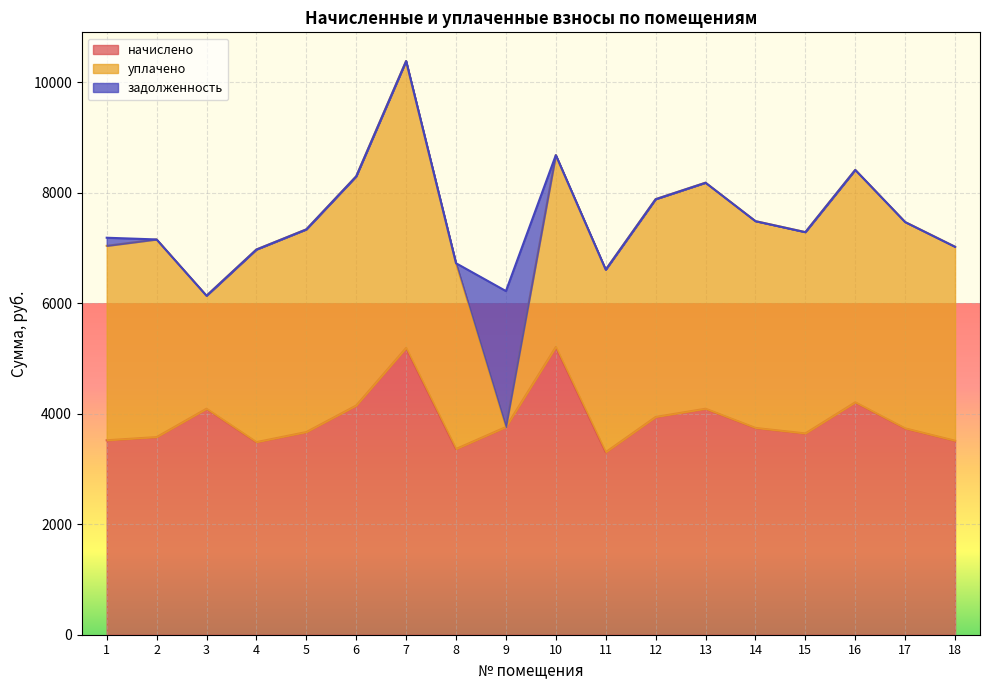

Is the value of задолженность at 18 greater than the value of уплачено at 14?

No